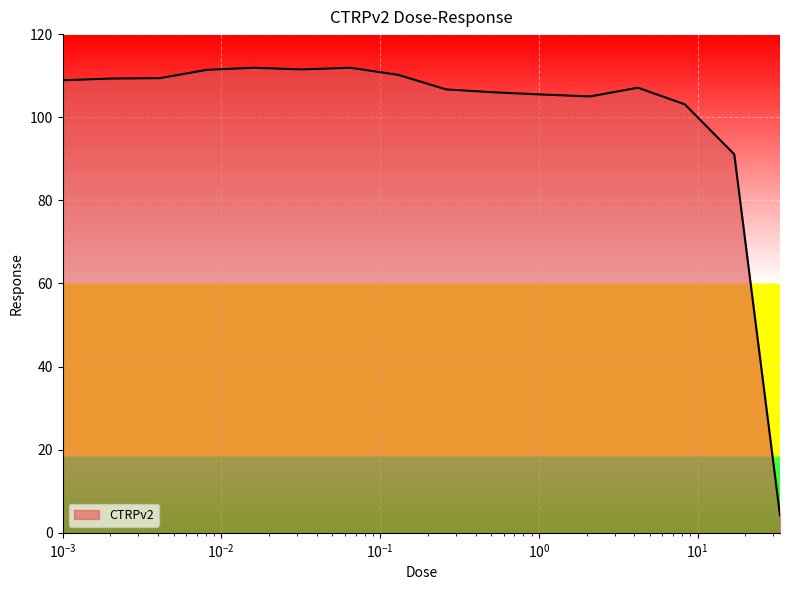

What is the smallest value displayed?

4.2